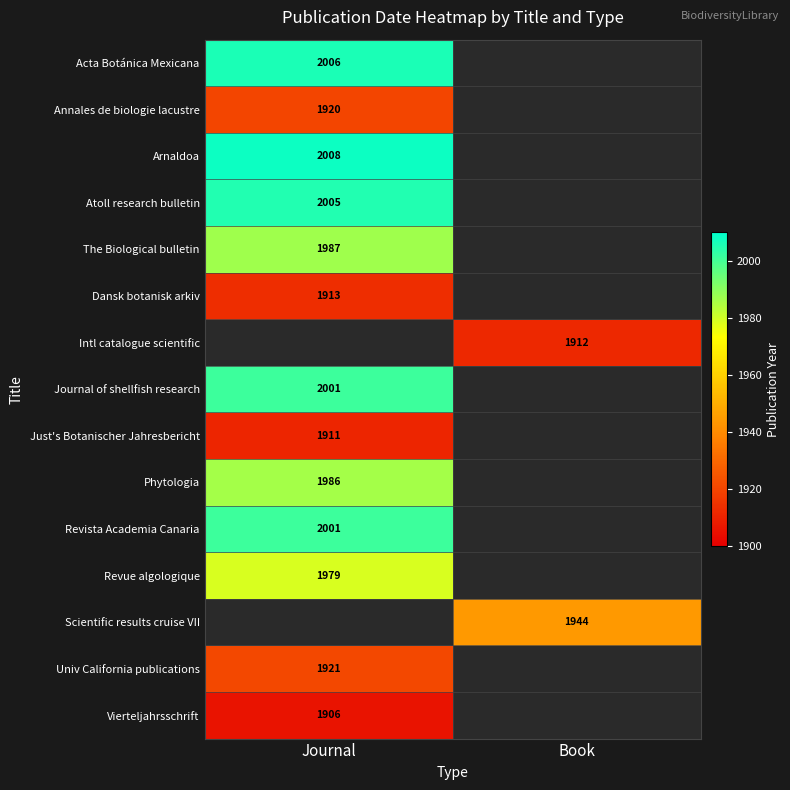

Is the value of Intl catalogue scientific at Book greater than the value of Acta Botánica Mexicana at Journal?

No